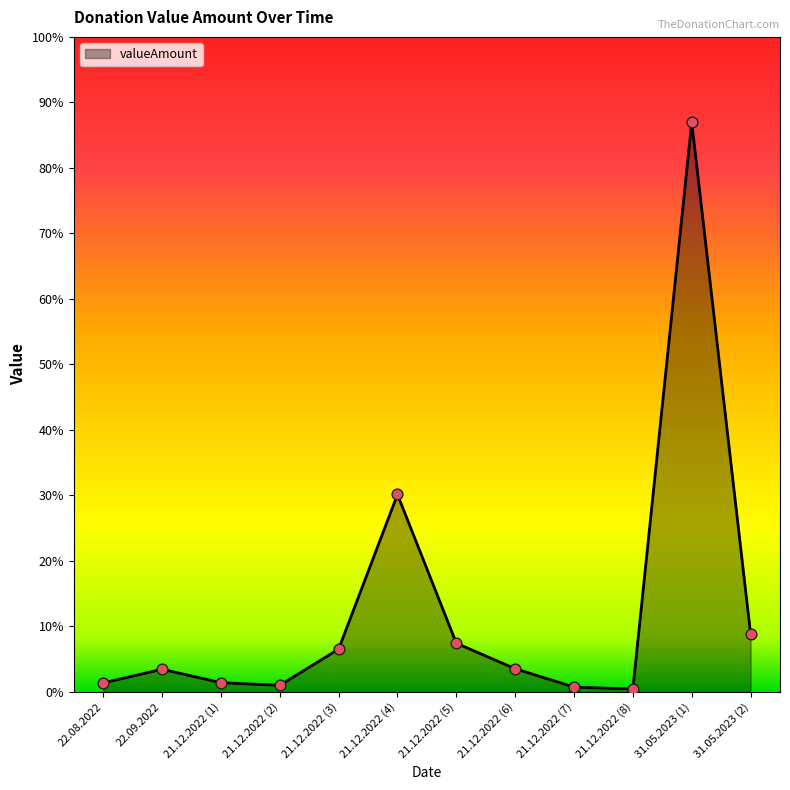

Approximately how many times larger is the value at 22.08.2022 compared to 21.12.2022 (1)?

1.0